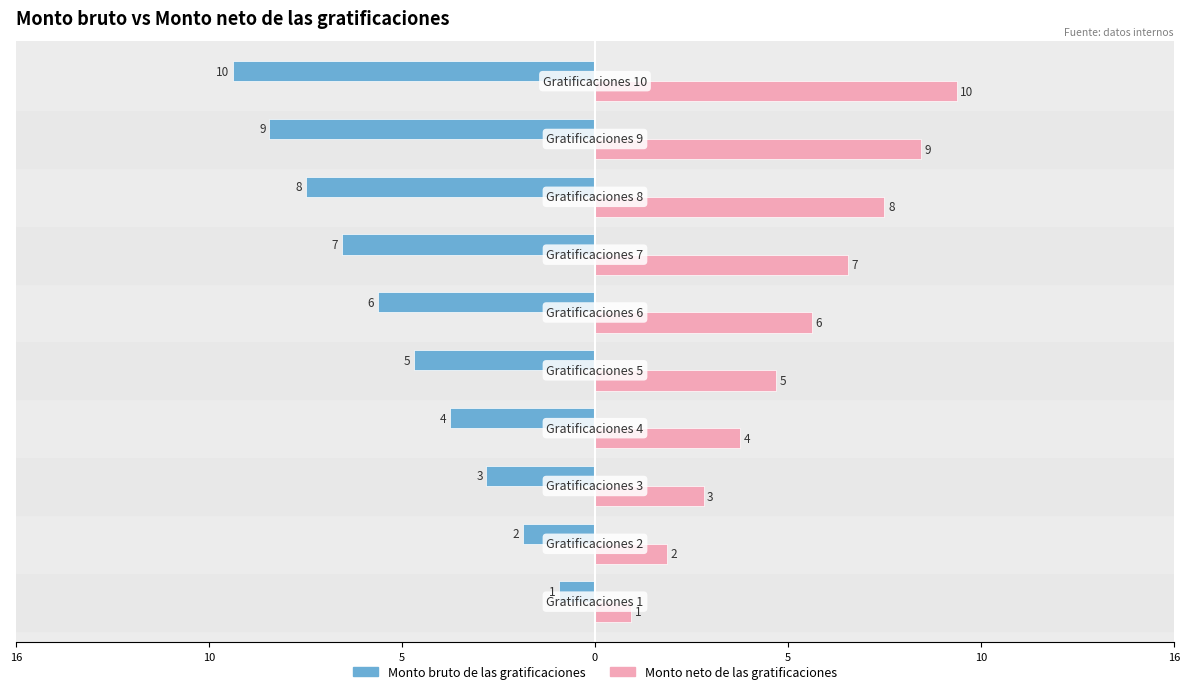

What are all the series names shown in the legend?

Monto bruto de las gratificaciones, Monto neto de las gratificaciones